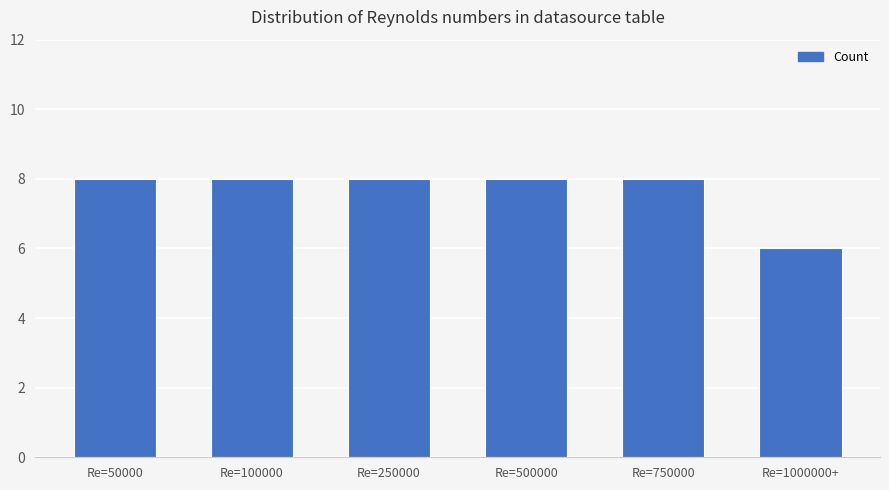

True or false: the data shows 8 at Re=250000.

True